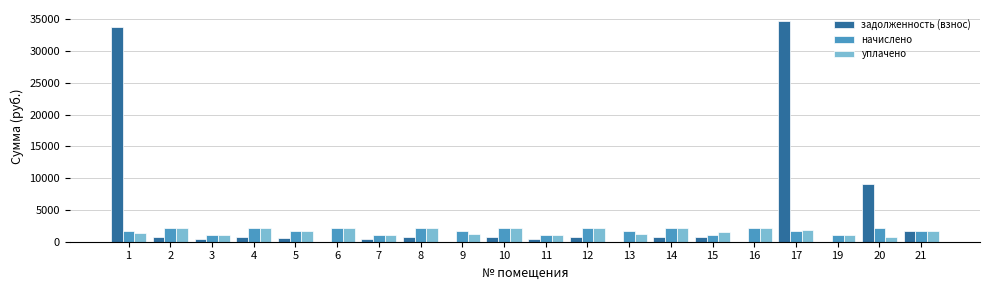

What is the highest value of the уплачено series?

2175.3